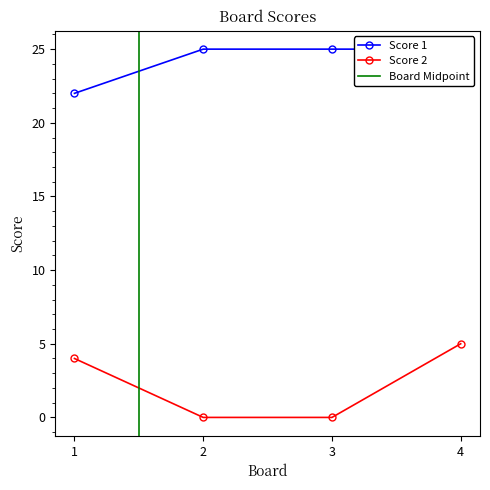

True or false: Score 2 and Score 1 intersect in this chart.

False